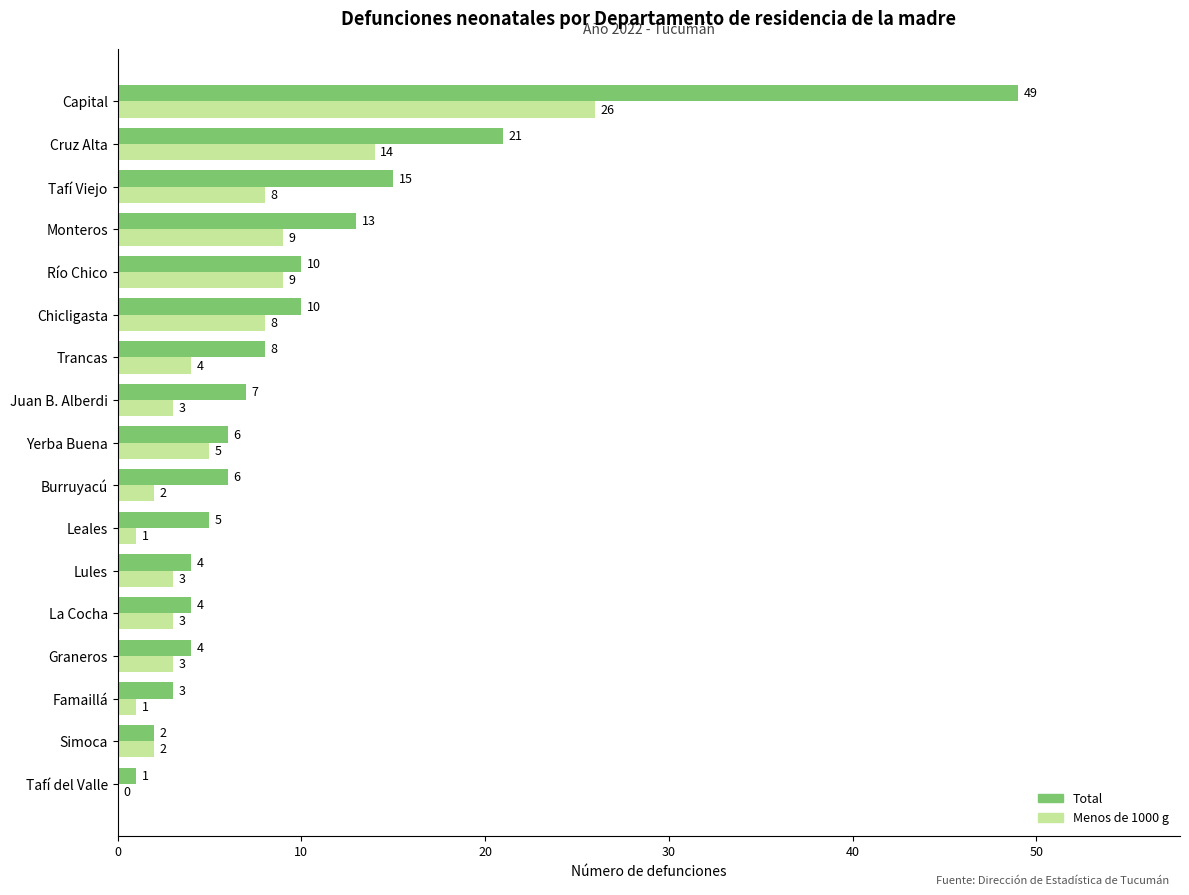

The Menos de 1000 g series shows 3 at Juan B. Alberdi. True or false?

True